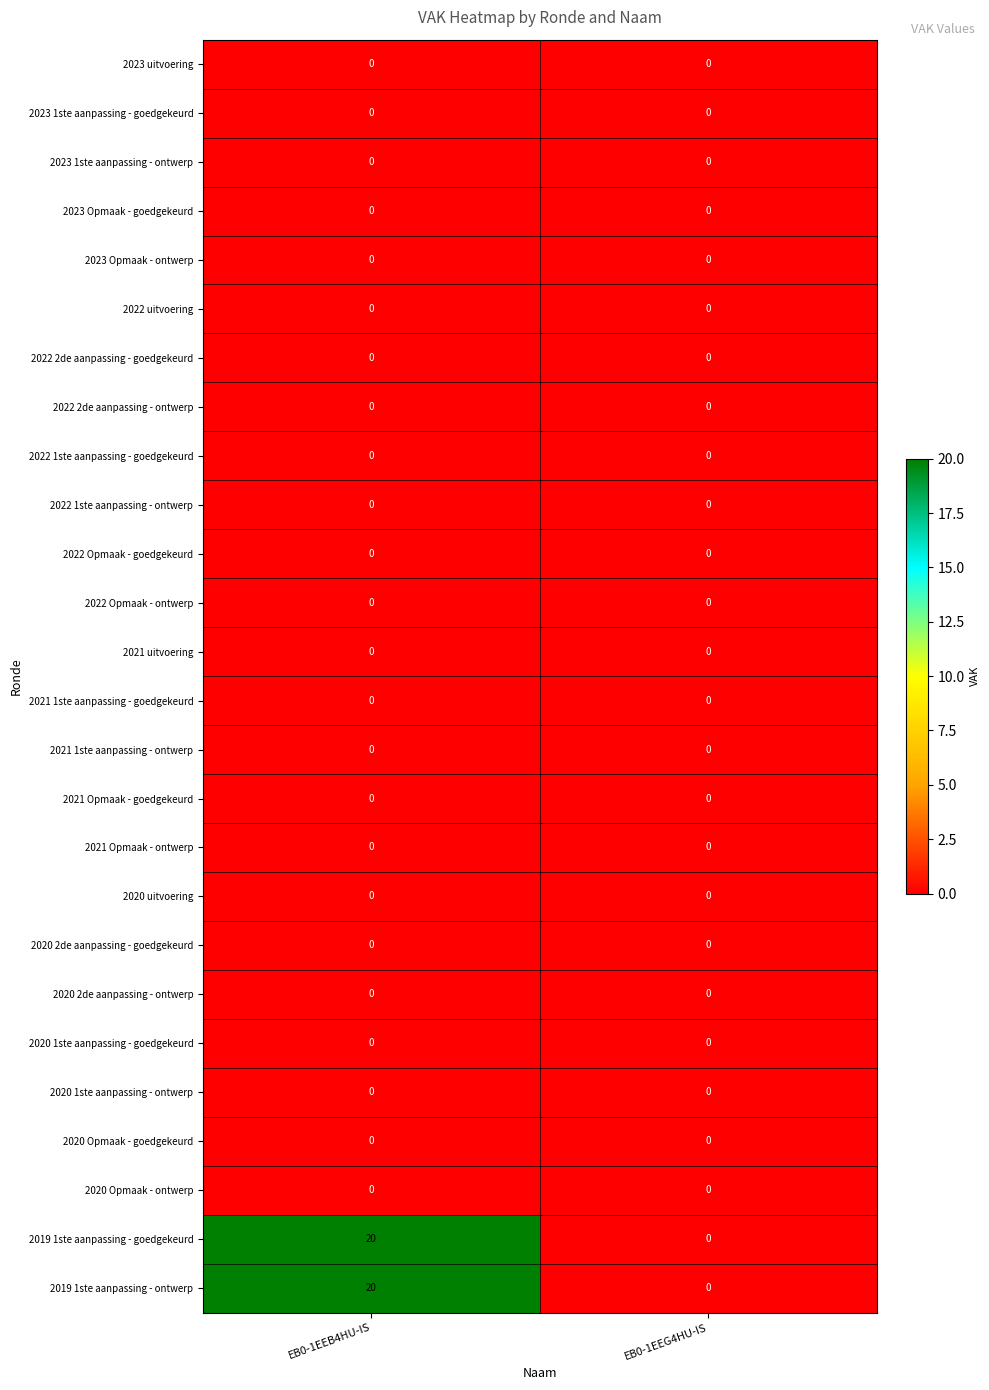

What is the difference between the highest and lowest values at EB0-1EEB4HU-IS?

20